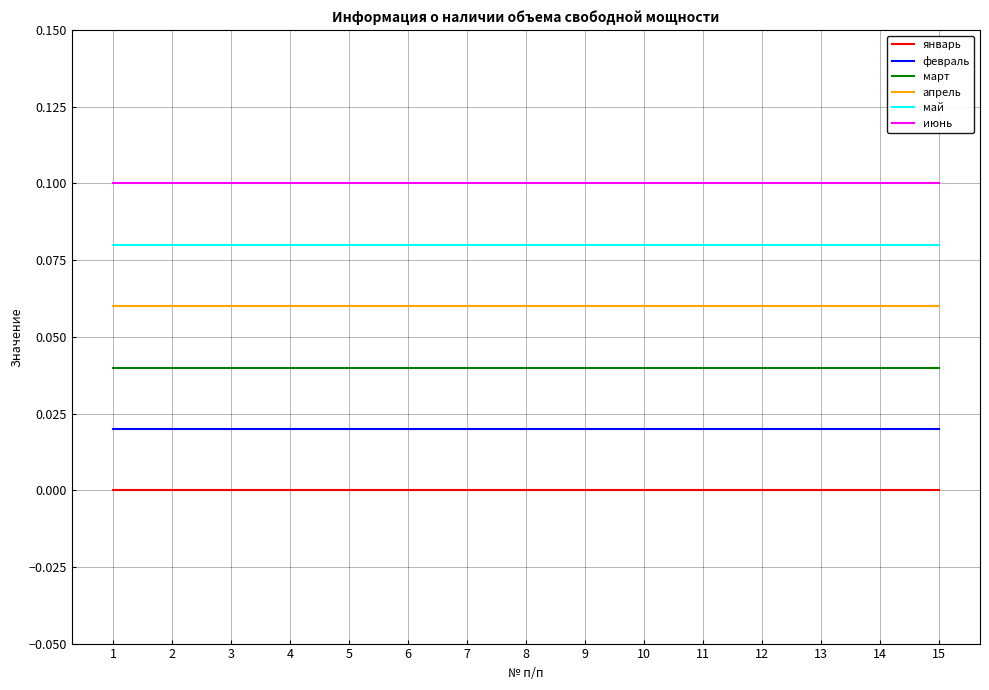

True or false: январь and март intersect in this chart.

False